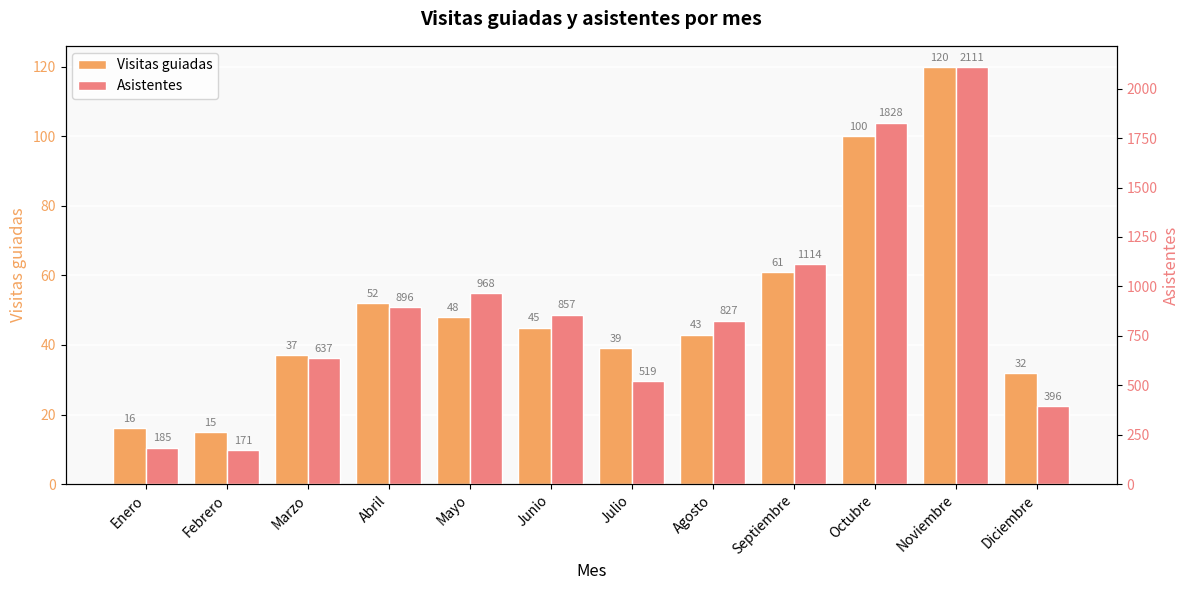

What is the value of the Asistentes bar at the 1st from the left?

185